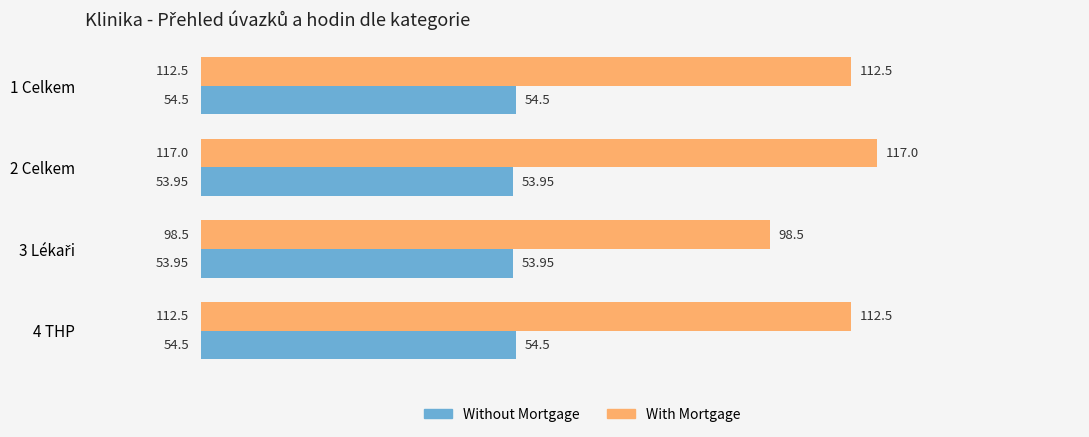

Rank the series by their maximum value, from lowest to highest.

Without Mortgage, With Mortgage